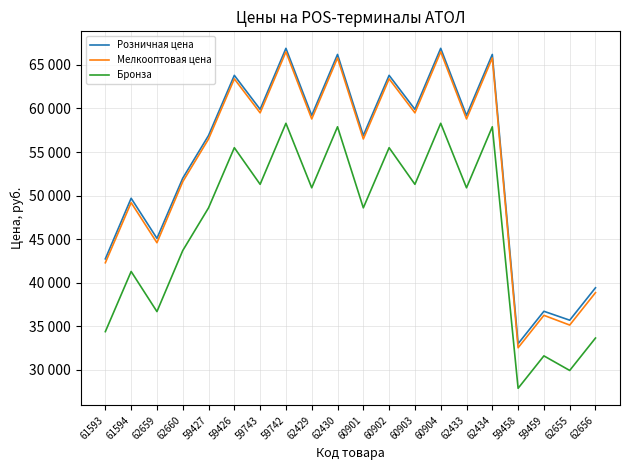

True or false: Розничная цена and Мелкооптовая цена intersect in this chart.

False